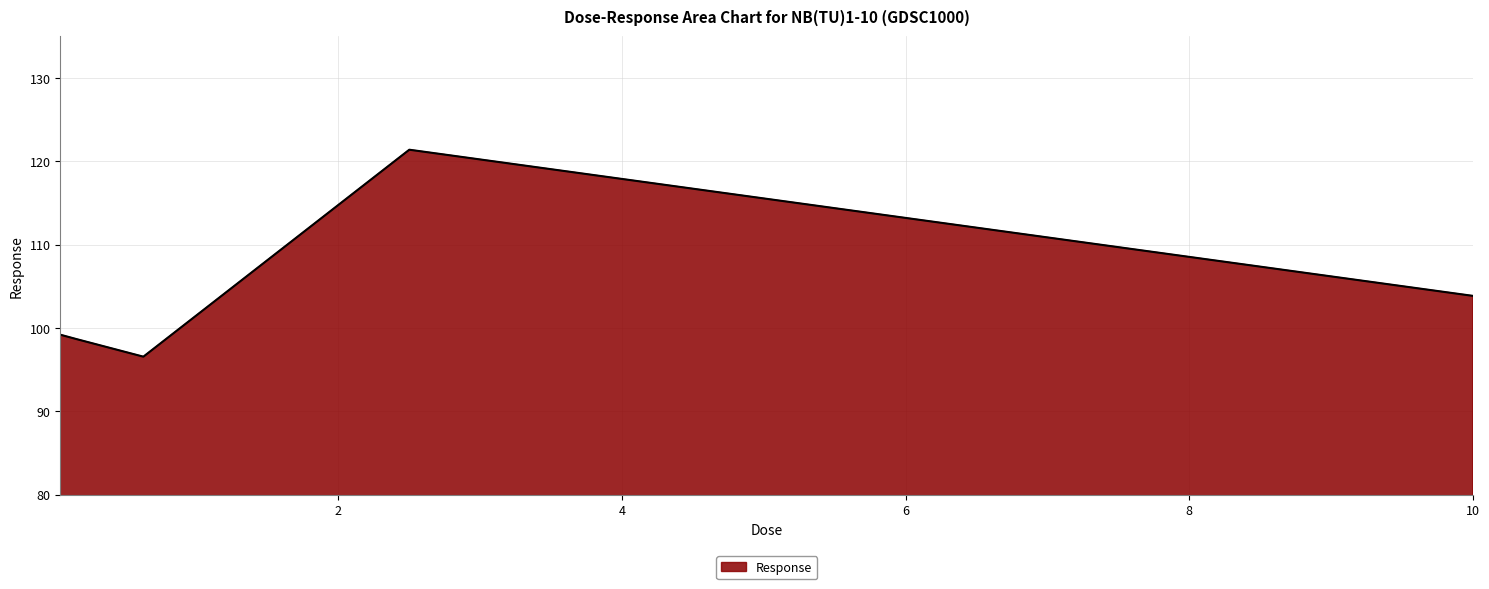

What is the difference between the maximum and minimum values?

24.8